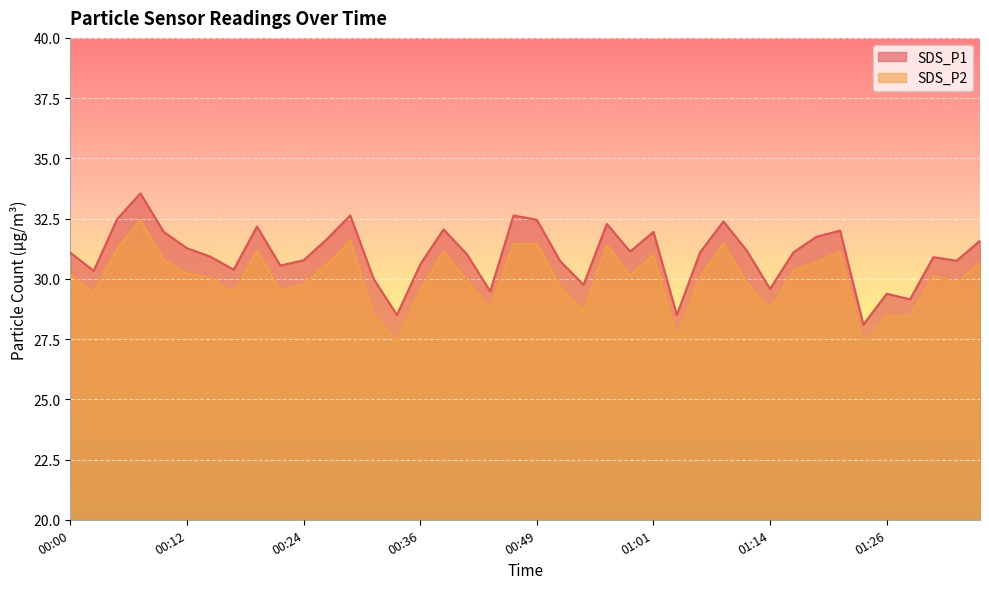

What is the average value of the SDS_P2 series?

30.0